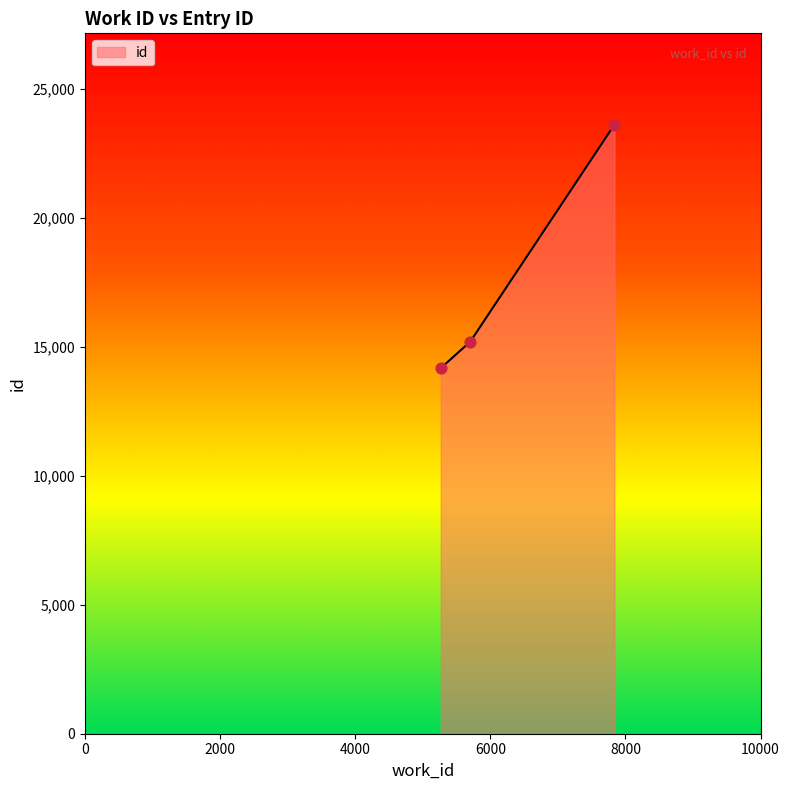

What is the average value?

17668